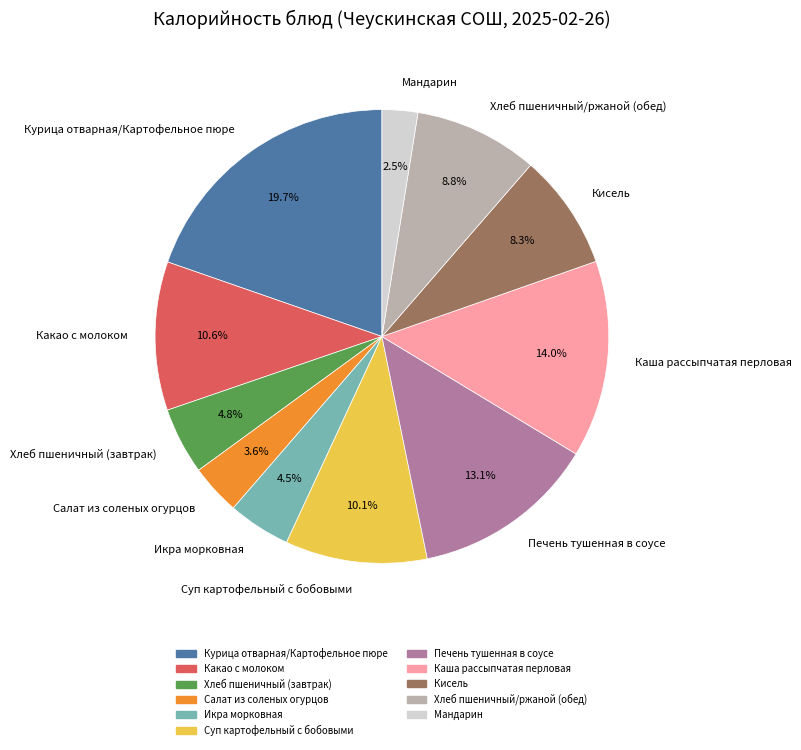

To the nearest percent, what is the combined percentage of Печень тушенная в соусе and Каша рассыпчатая перловая?

27%